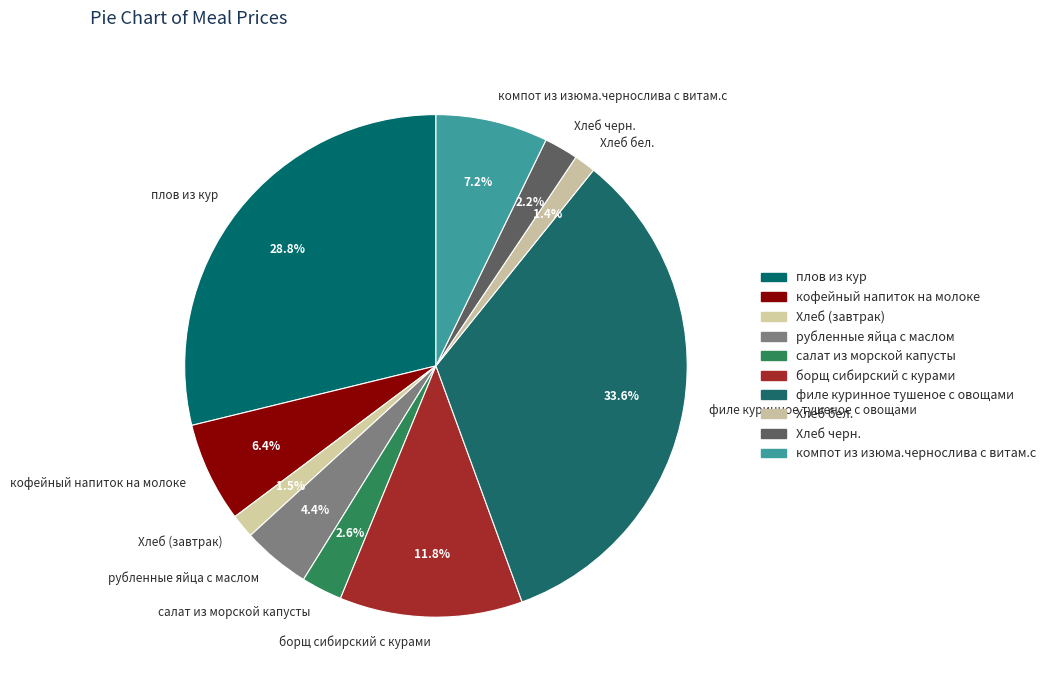

Is it true that борщ сибирский с курами is 12% of the pie?

True